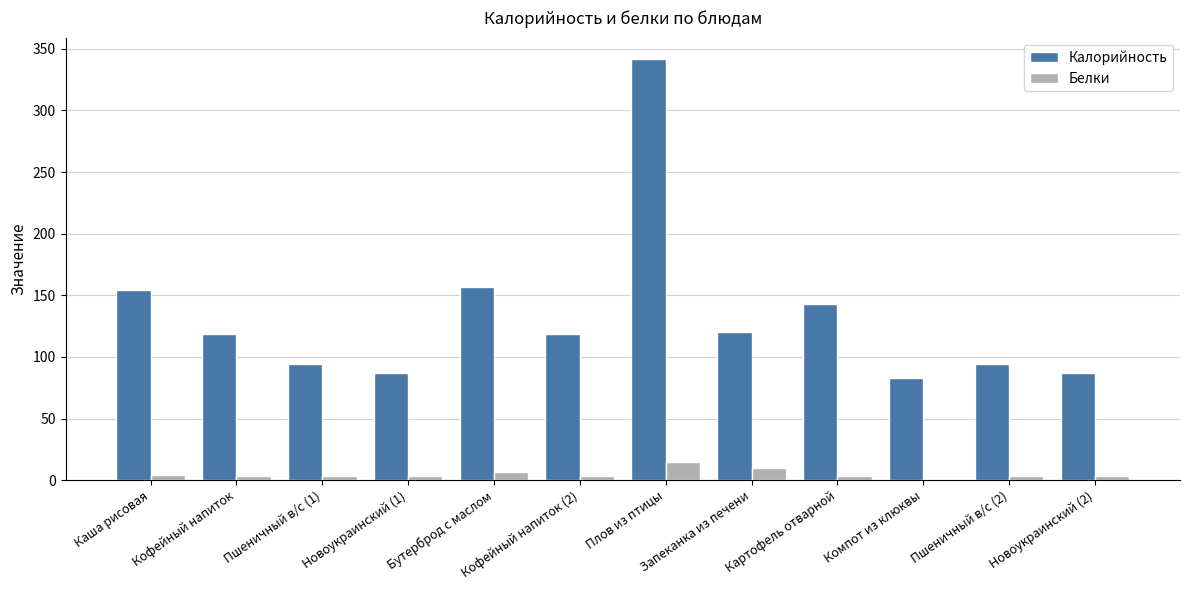

Is the value of Калорийность at Кофейный напиток (2) greater than the value of Белки at Кофейный напиток?

Yes